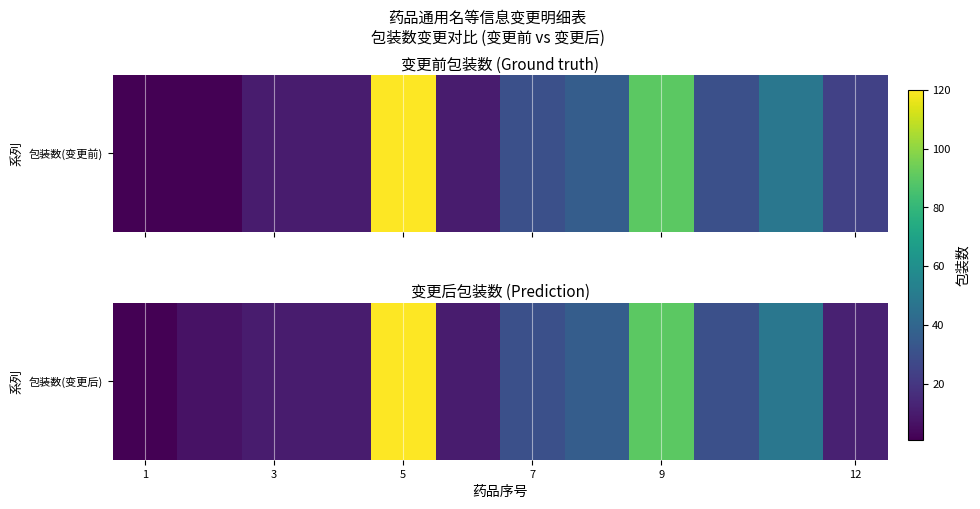

Between 1 and 7, which is larger?

7